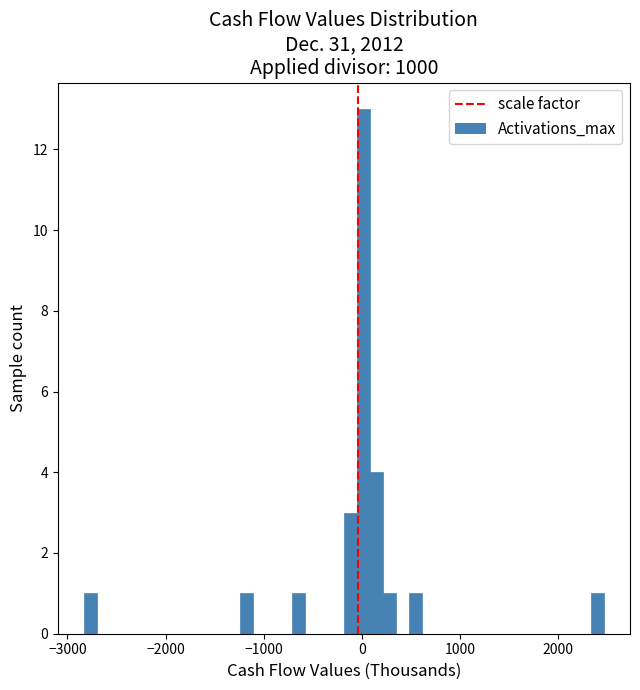

Read against the x-axis, roughly where is the centre of the tallest bar?

0